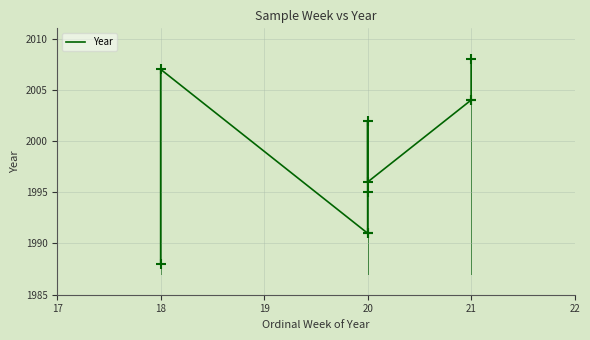

How many points are higher than both their immediate neighbors (excluding endpoints)?

2